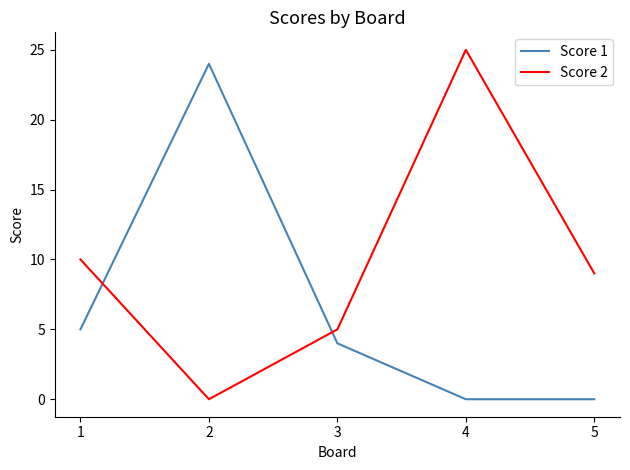

How many times do Score 1 and Score 2 cross each other?

2